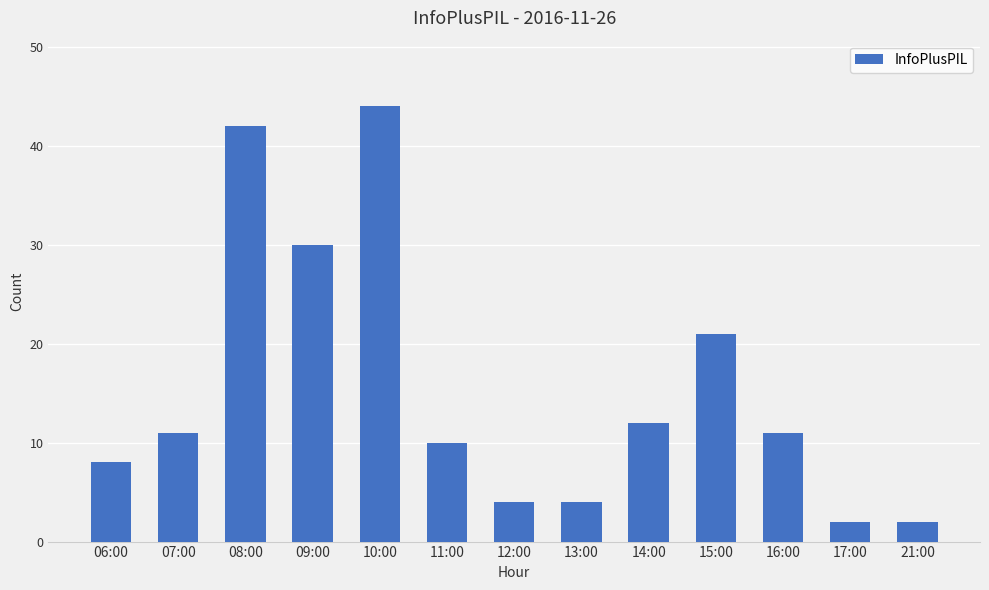

How many bars are there in total?

13